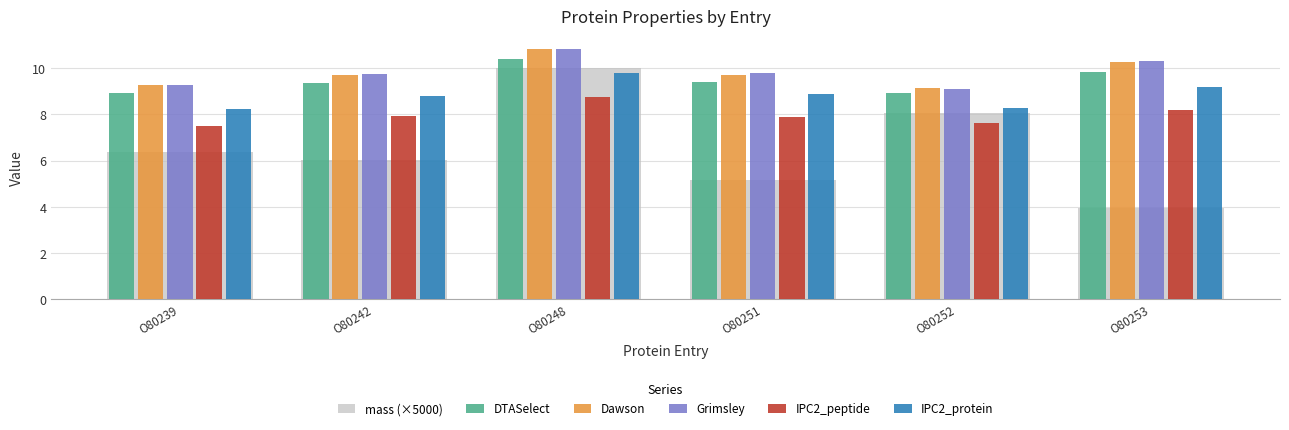

How many groups of bars are there?

6